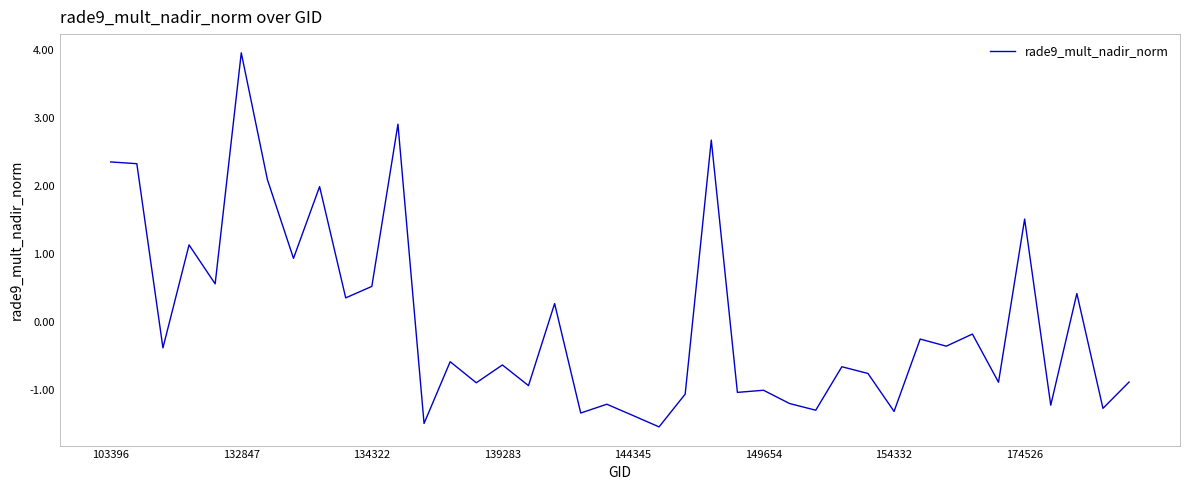

What is the greatest value displayed?

4.0